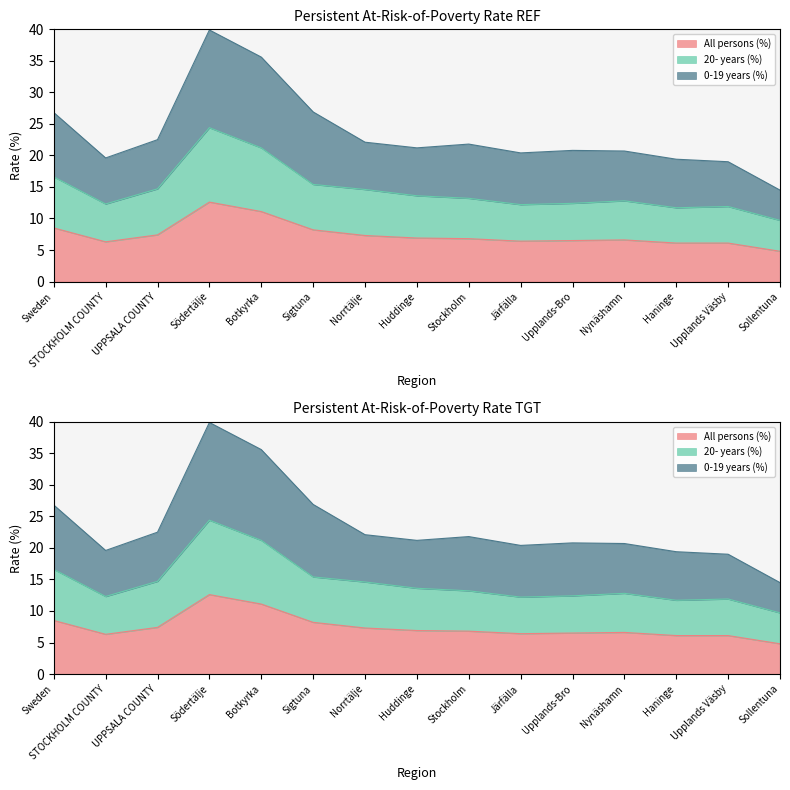

True or false: All persons (%) and 0-19 years (%) intersect in this chart.

False